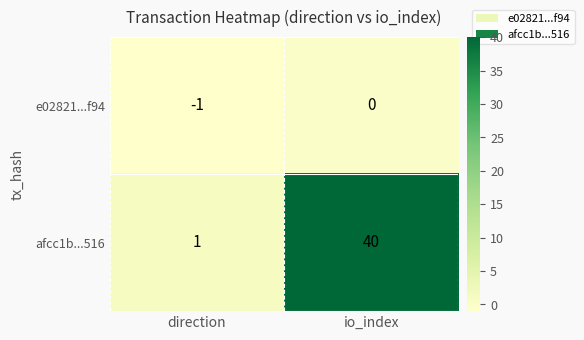

What is the sum of all afcc1b...516 values?

41